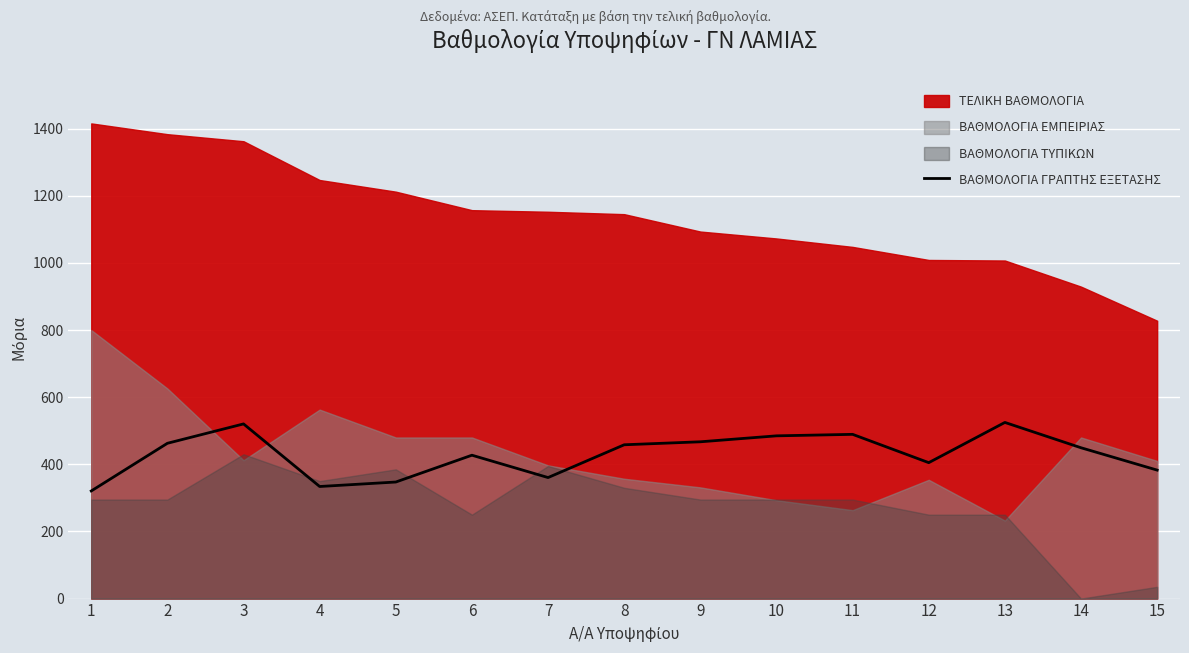

True or false: there are more than 1 points higher than both neighbors.

True